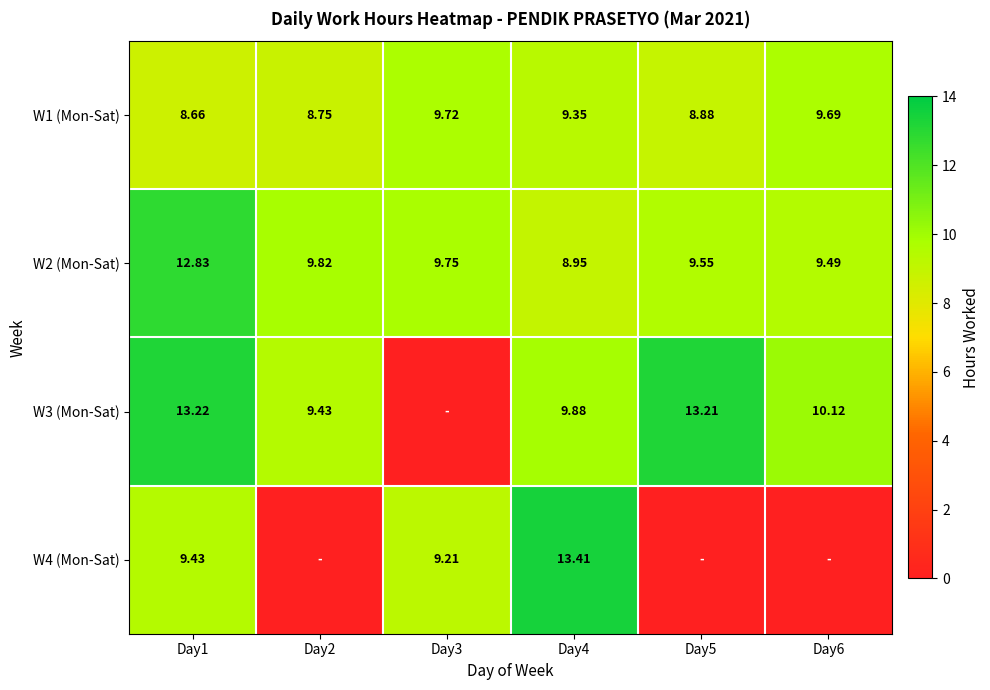

Rank the categories by W1 (Mon-Sat) value from highest to lowest.

Day3, Day6, Day4, Day5, Day2, Day1